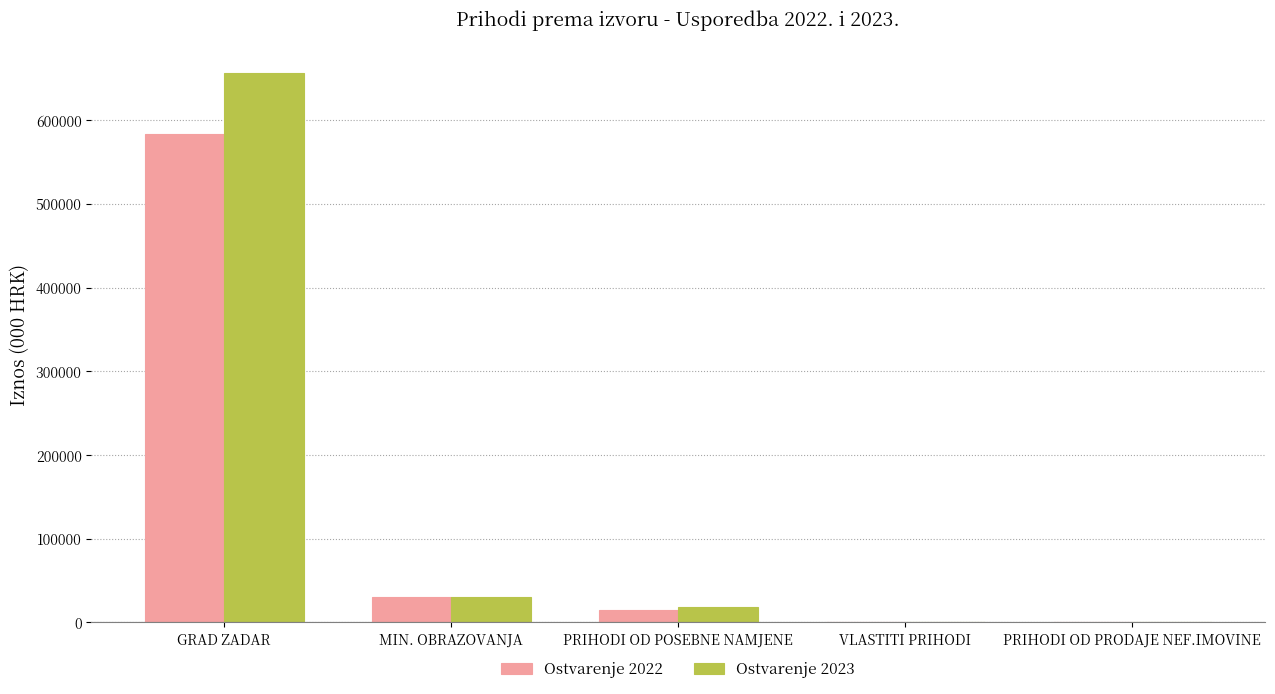

At which category is the sum across all series the highest?

GRAD ZADAR